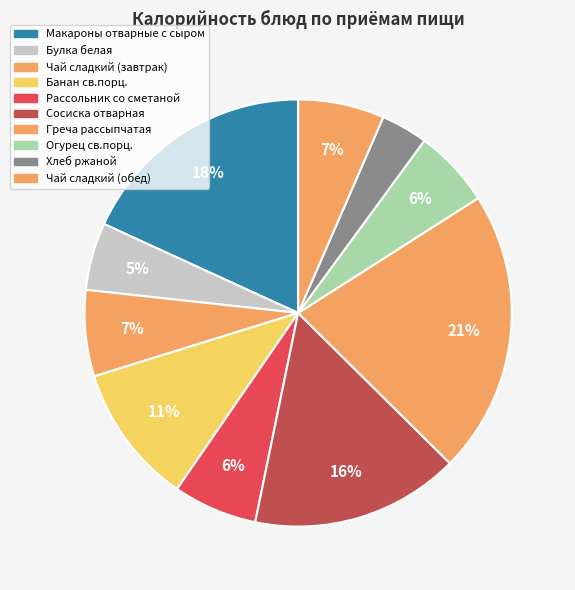

How many segments does this pie chart have?

10